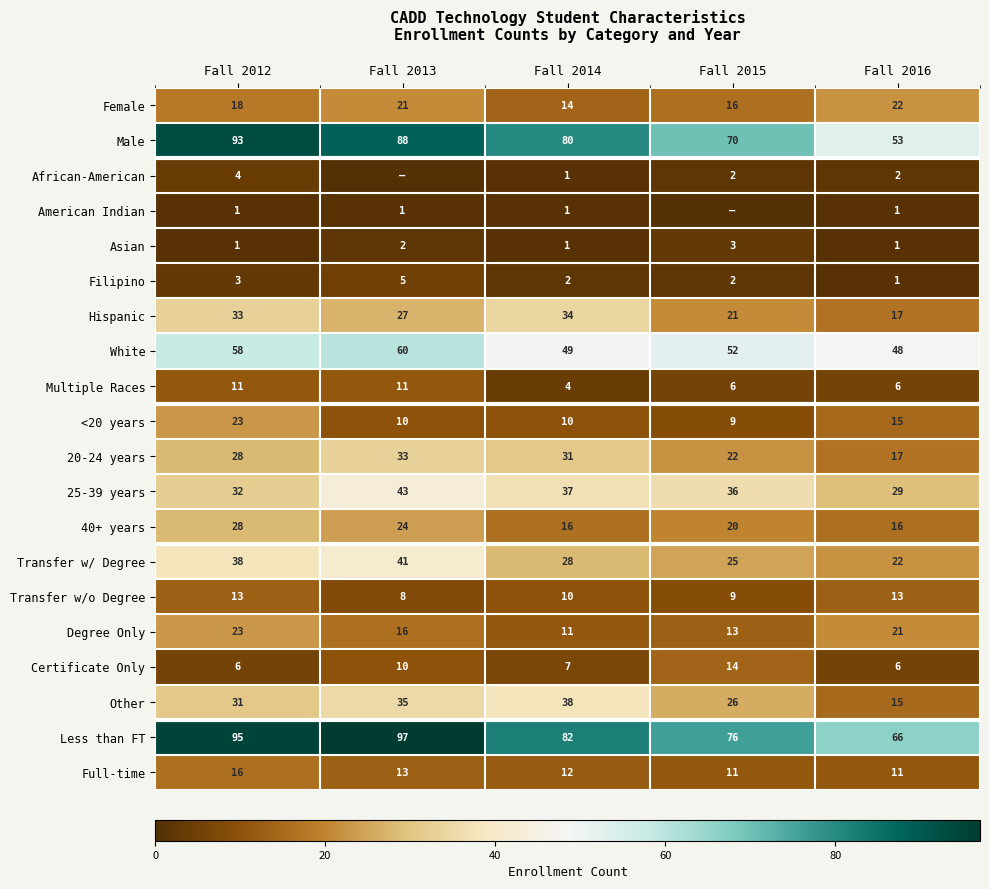

At which category is the sum across all series the highest?

Fall 2012